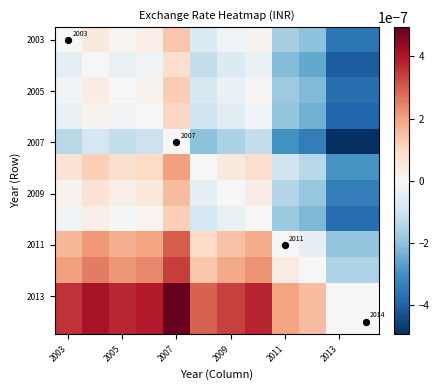

How many distinct data groups are displayed?

12